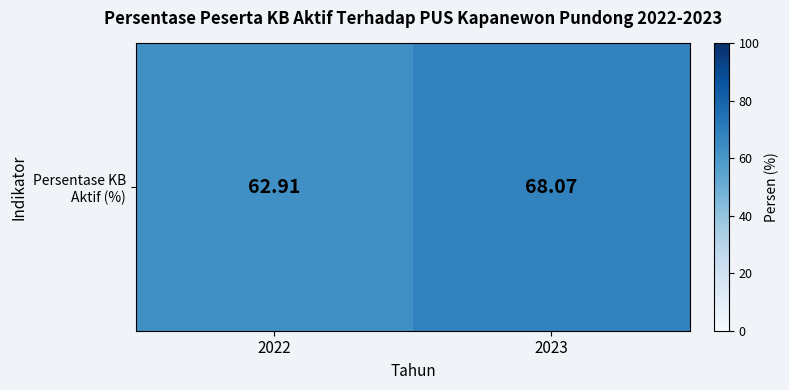

What is the difference between the values at 2023 and 2022?

5.2